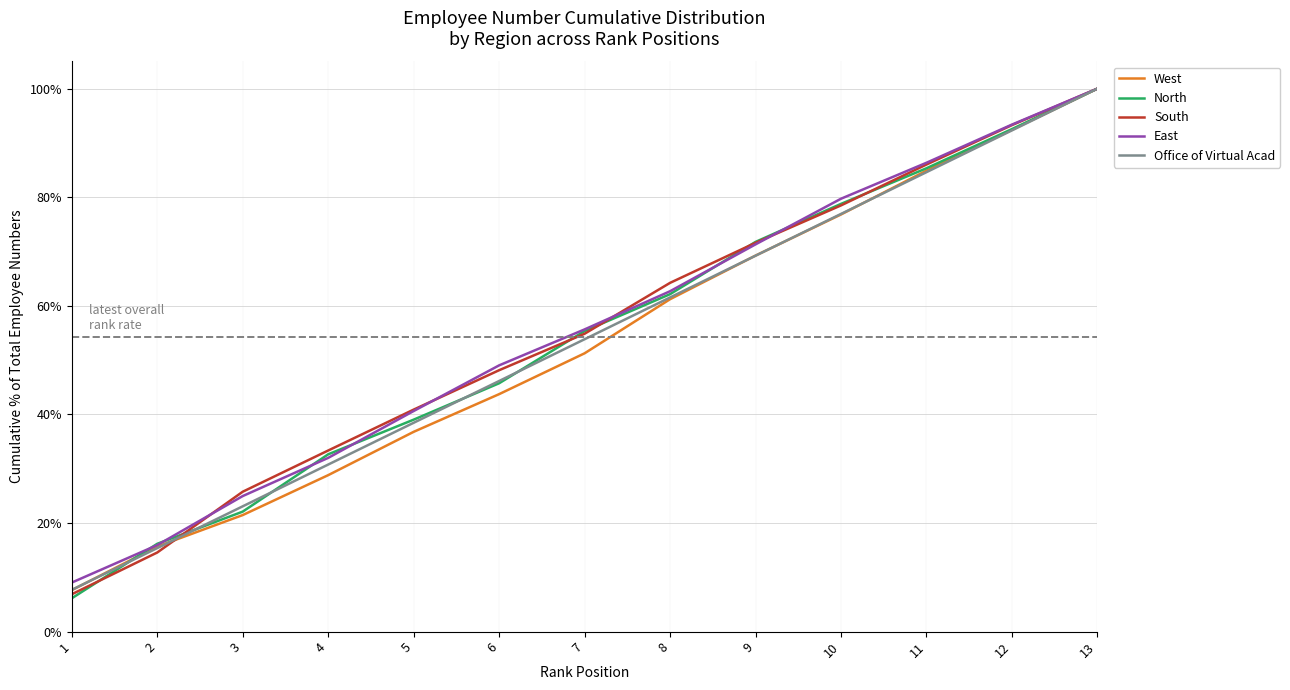

What is the difference between the second highest and minimum values in the East series?

84.3